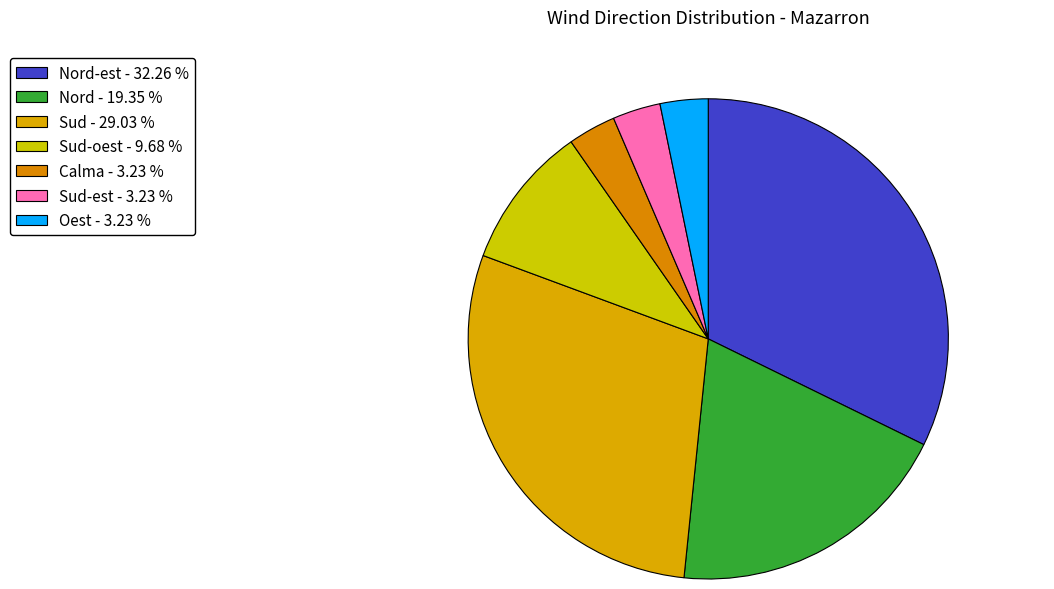

Is there a majority slice in this chart?

No